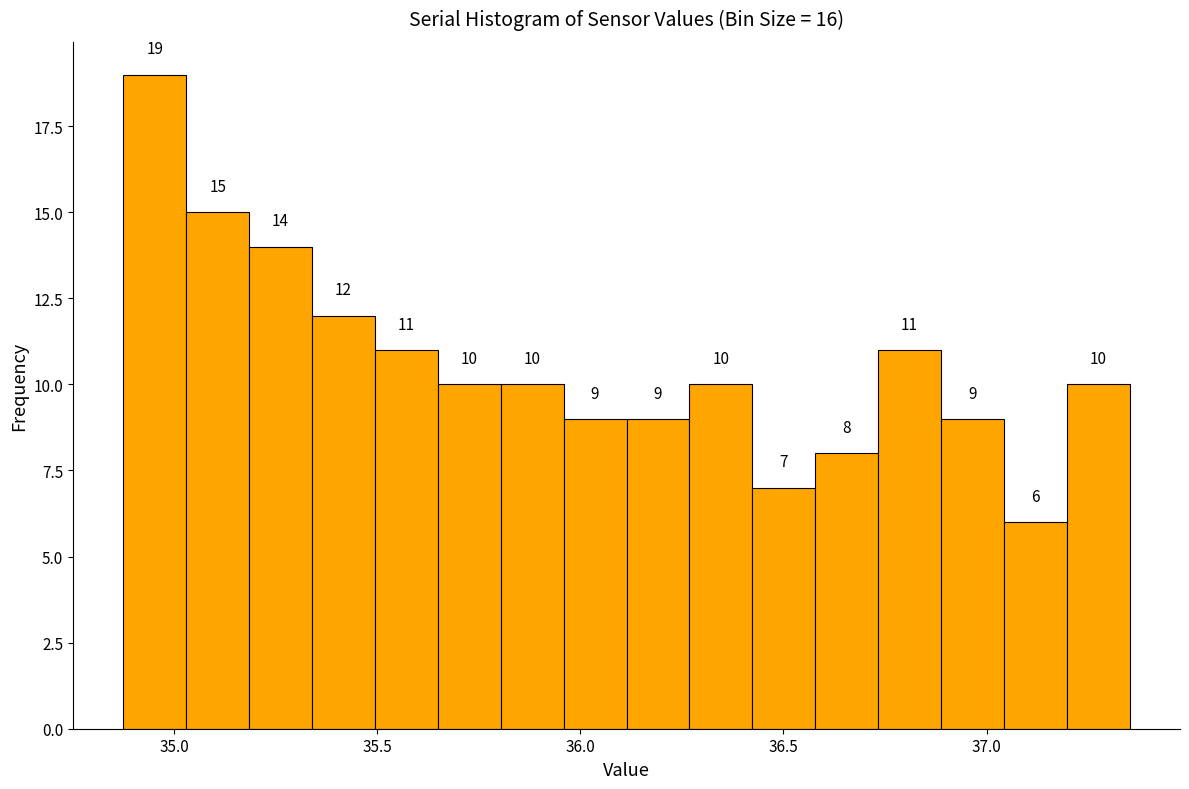

Read against the x-axis, roughly where is the centre of the tallest bar?

34.95